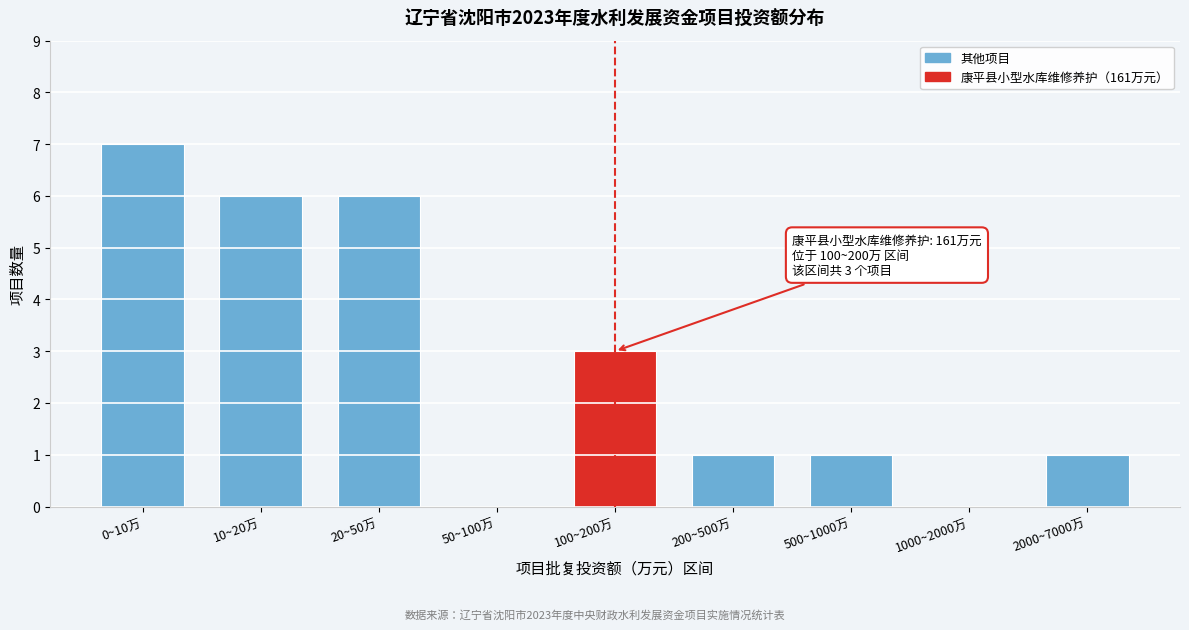

Reading right to left, list all the values displayed in this chart.

2000~7000万=1	1000~2000万=0	500~1000万=1	200~500万=1	100~200万=3	50~100万=0	20~50万=6	10~20万=6	0~10万=7